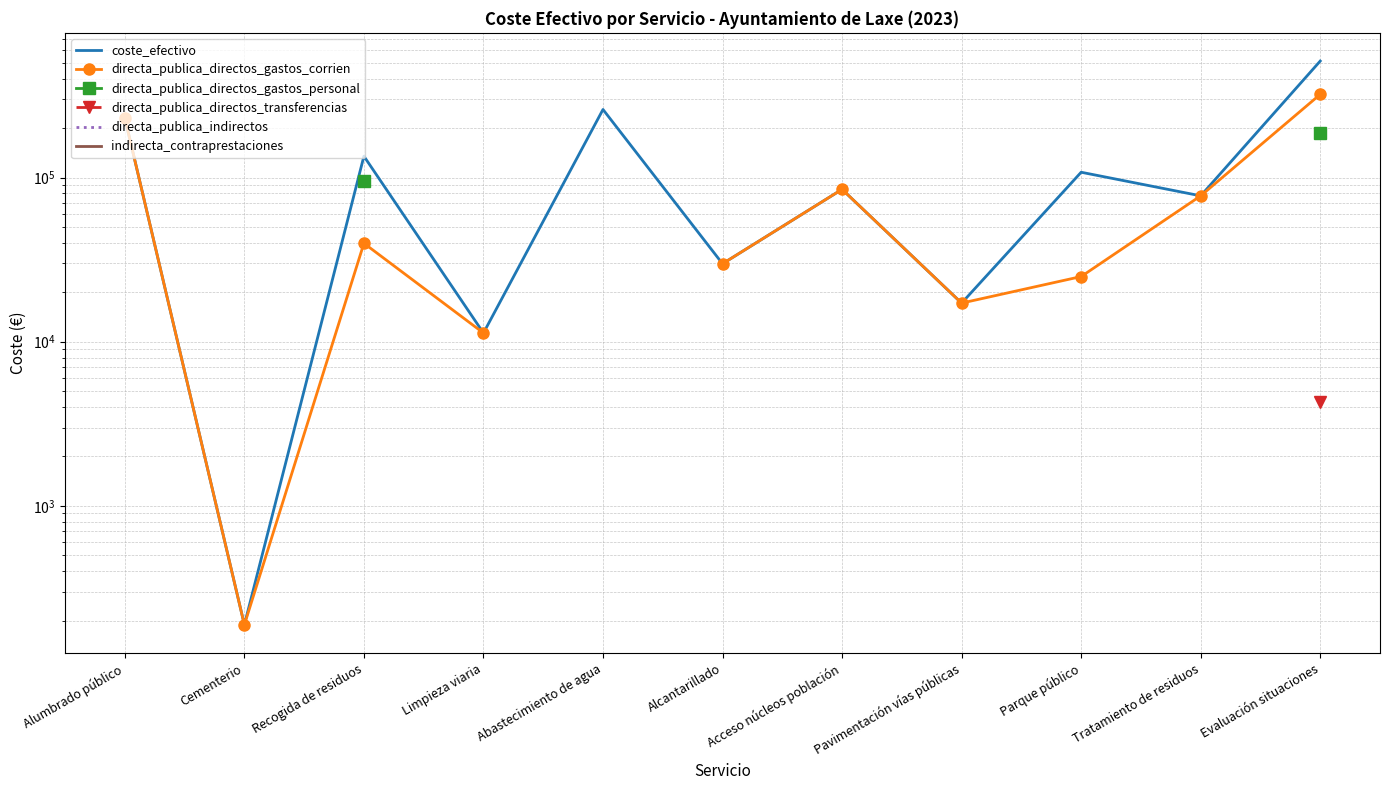

The value of coste_efectivo at Alcantarillado is 29854.3. True or false?

True